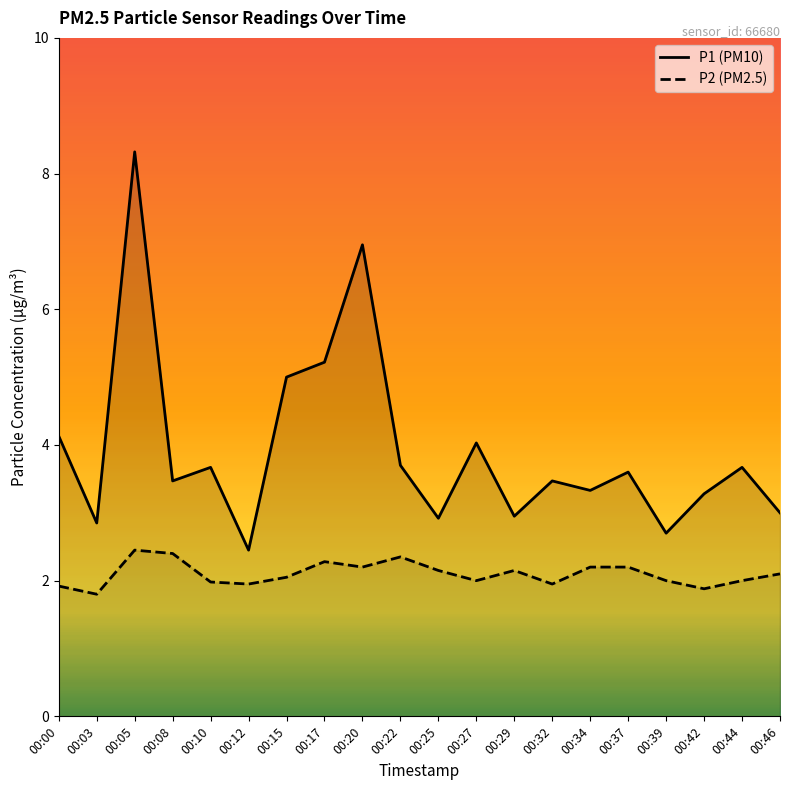

What is the total value across all series at 00:17?

7.5